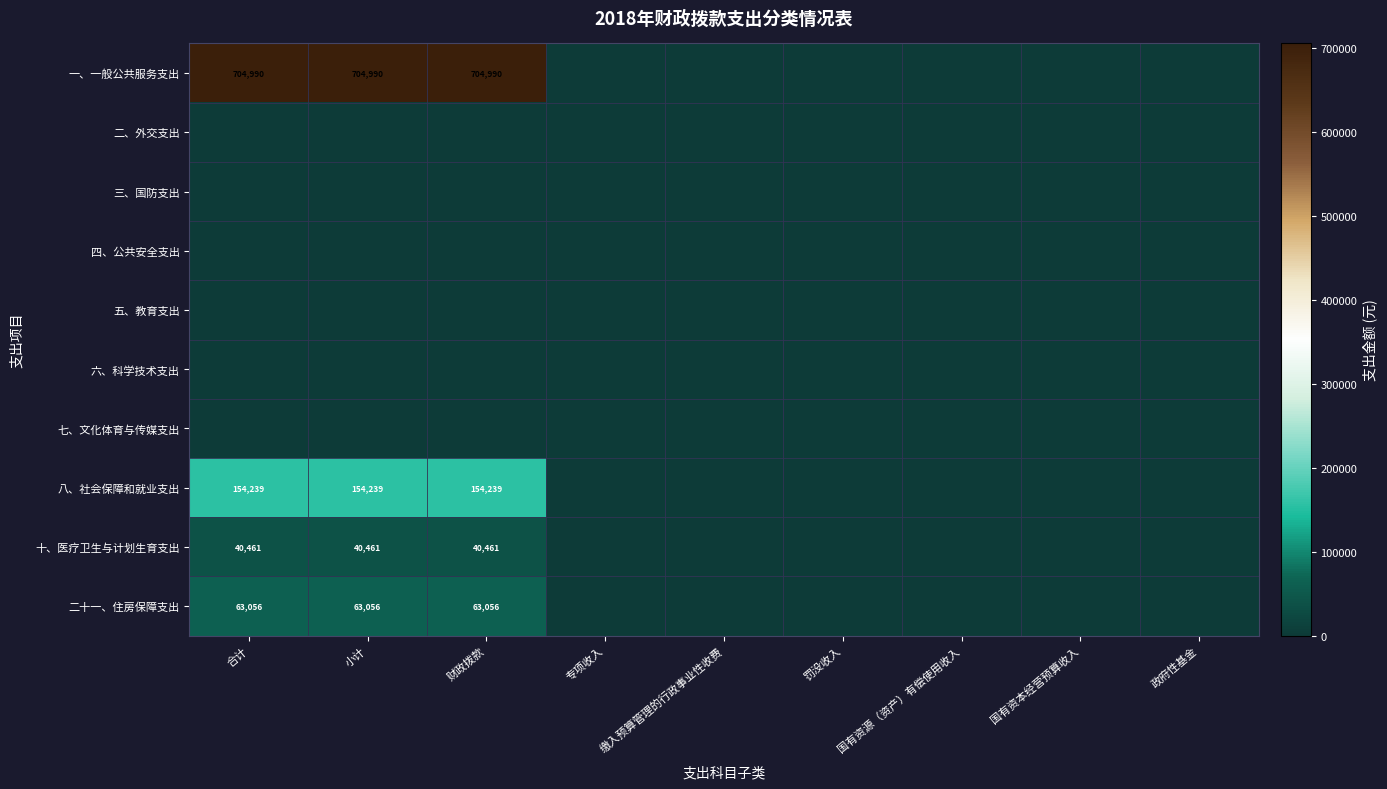

True or false: 三、国防支出 has a value of 0.0 at 罚没收入.

True